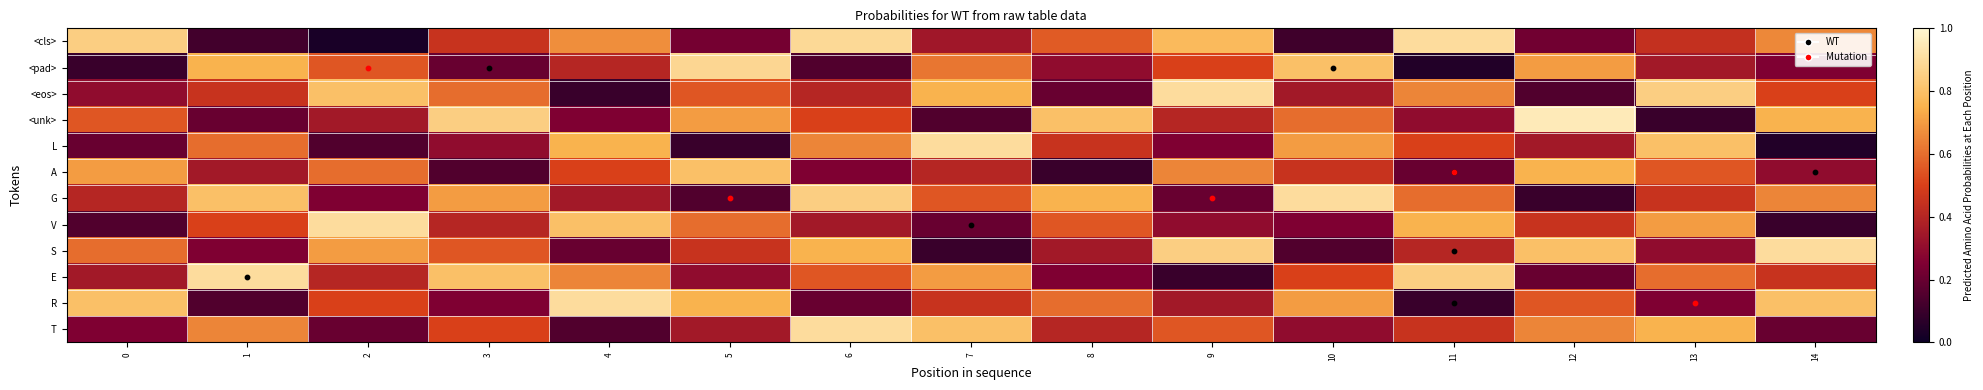

Between 12 and 3, which is larger?

3